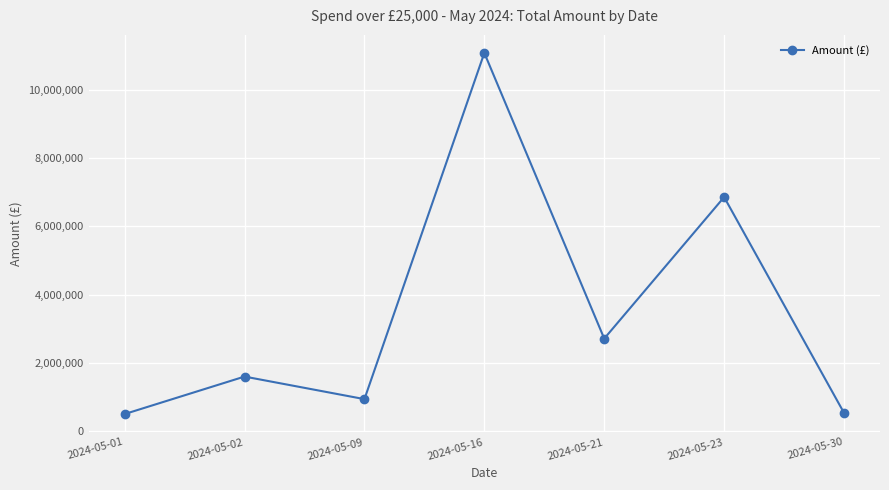

Does the chart have visible grid lines?

Yes